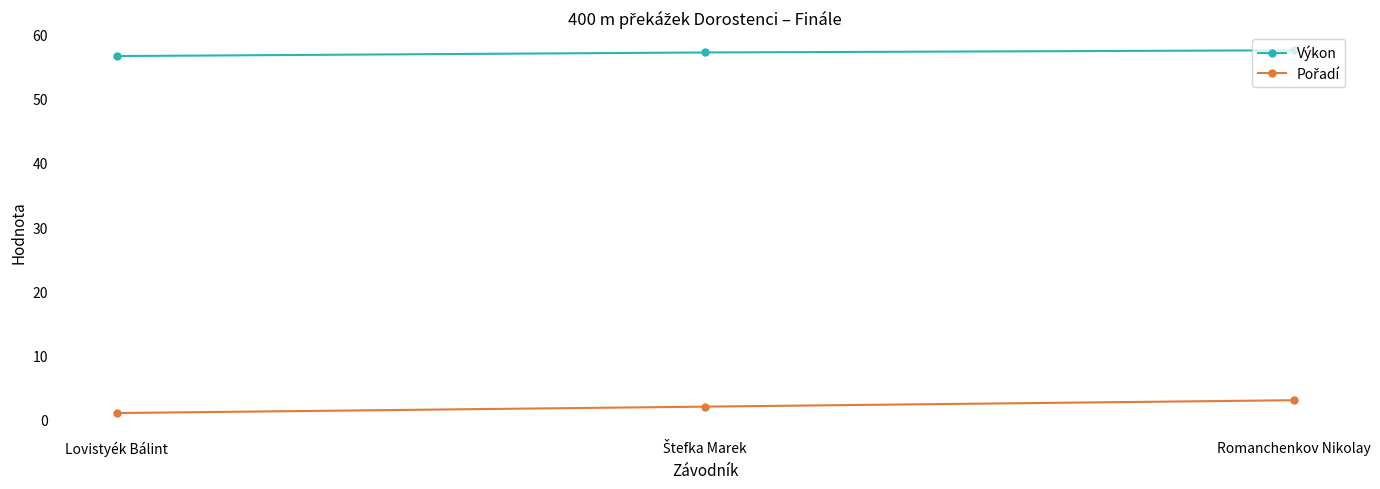

True or false: Výkon has a value of 56.7 at Lovistyék Bálint.

True